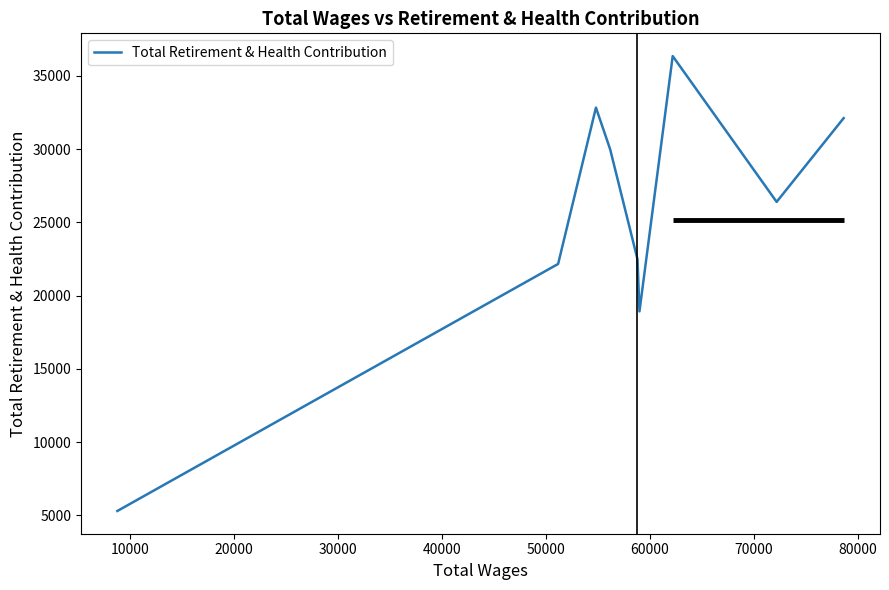

What is the sum of the values at 30000 and 70000?

41079